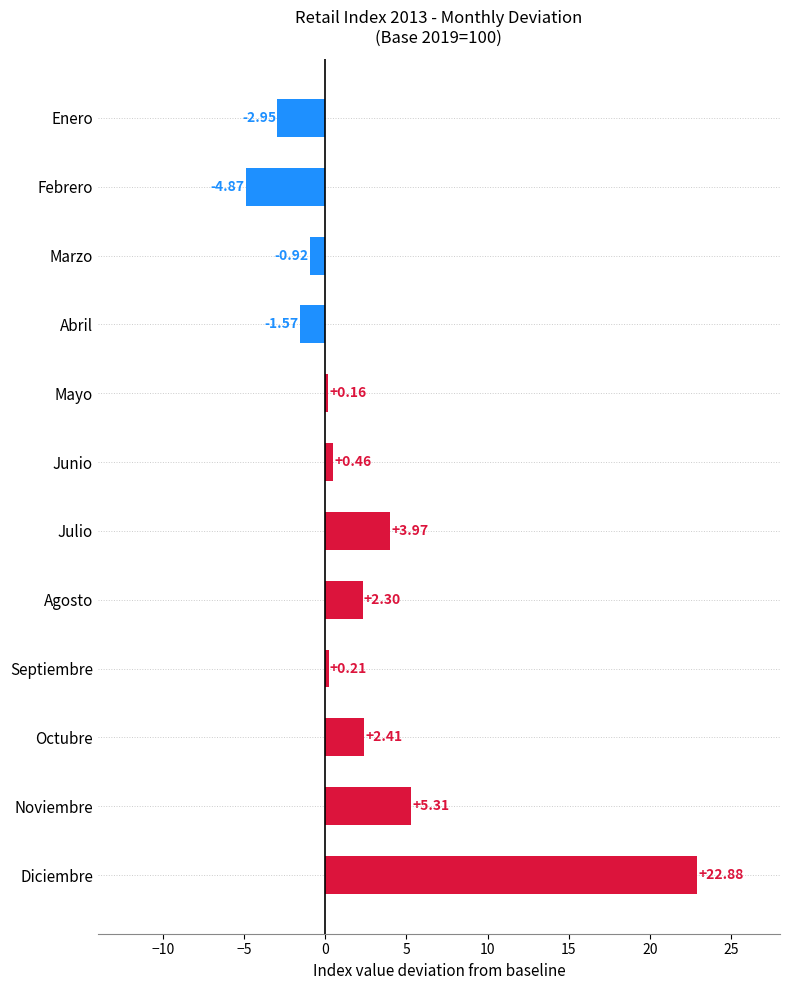

Which has a higher value, Mayo or Enero?

Mayo